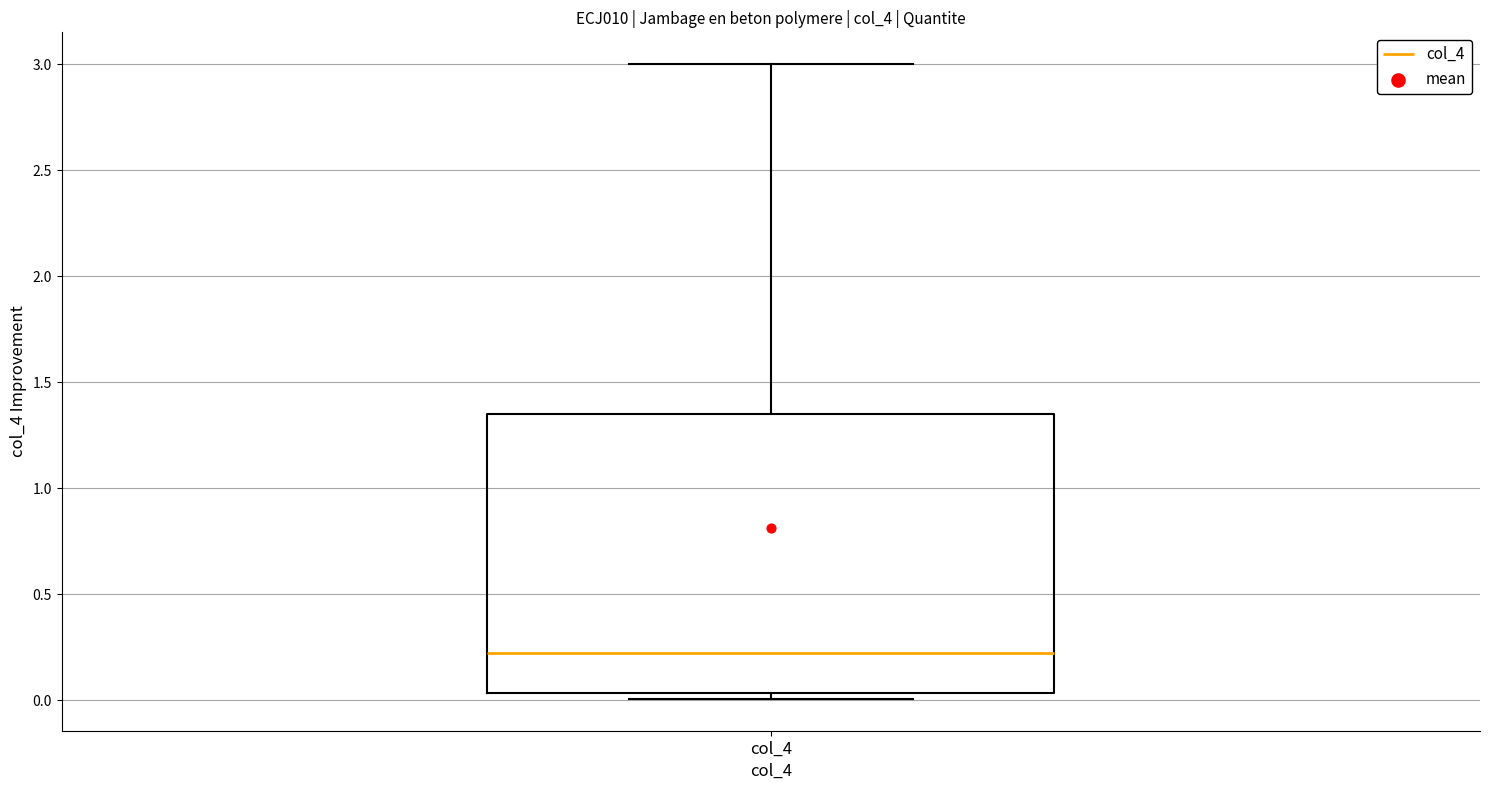

Transcribe this box plot: give where the median line is, the range the box spans, and where the two whiskers end, as read against the y-axis. The values are not printed on the chart, so give them approximately, as read against the axis.

median 0.20, box 0.05 to 1.35, whiskers 0.00 to 3.00